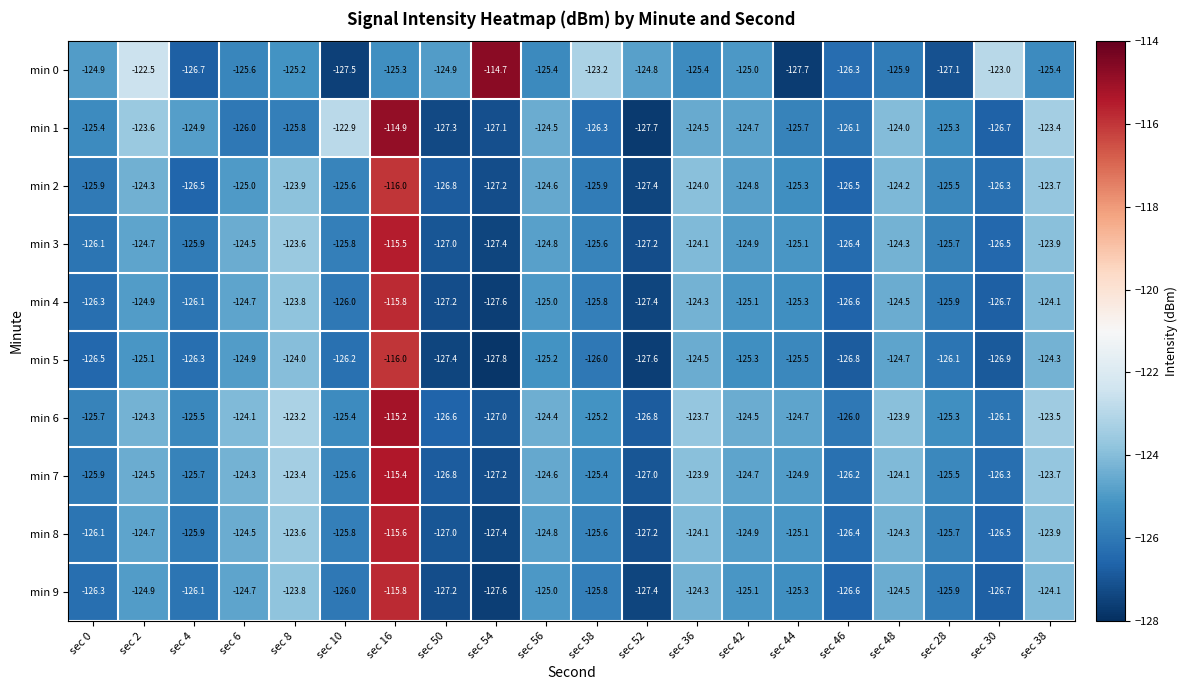

Which series has the largest total across all categories?

min 6